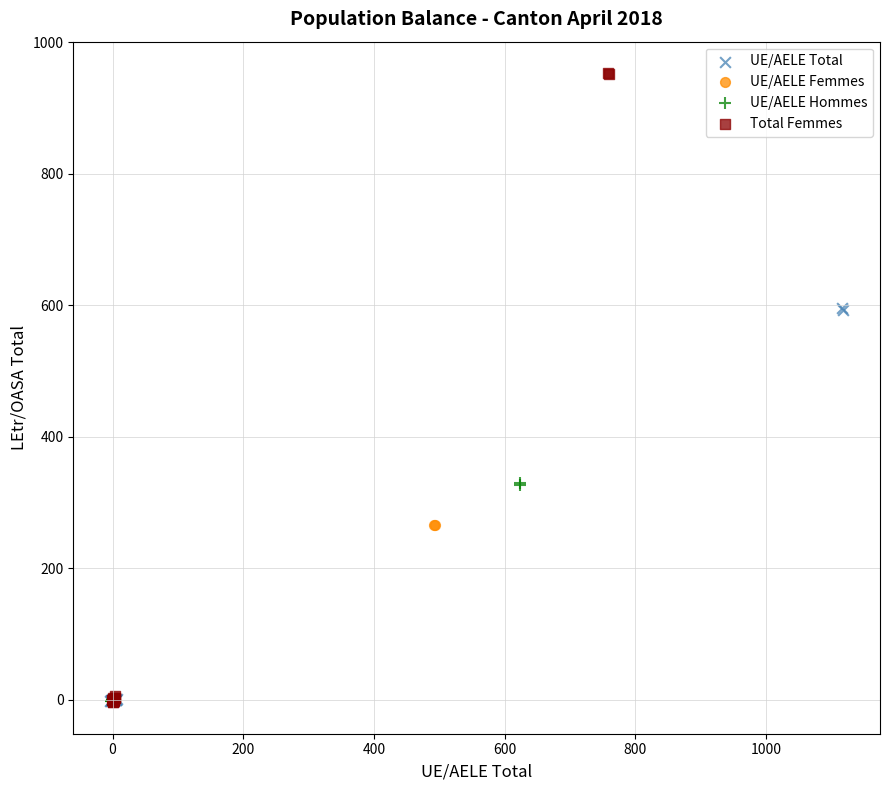

Which series reaches the maximum Y coordinate?

Total Femmes